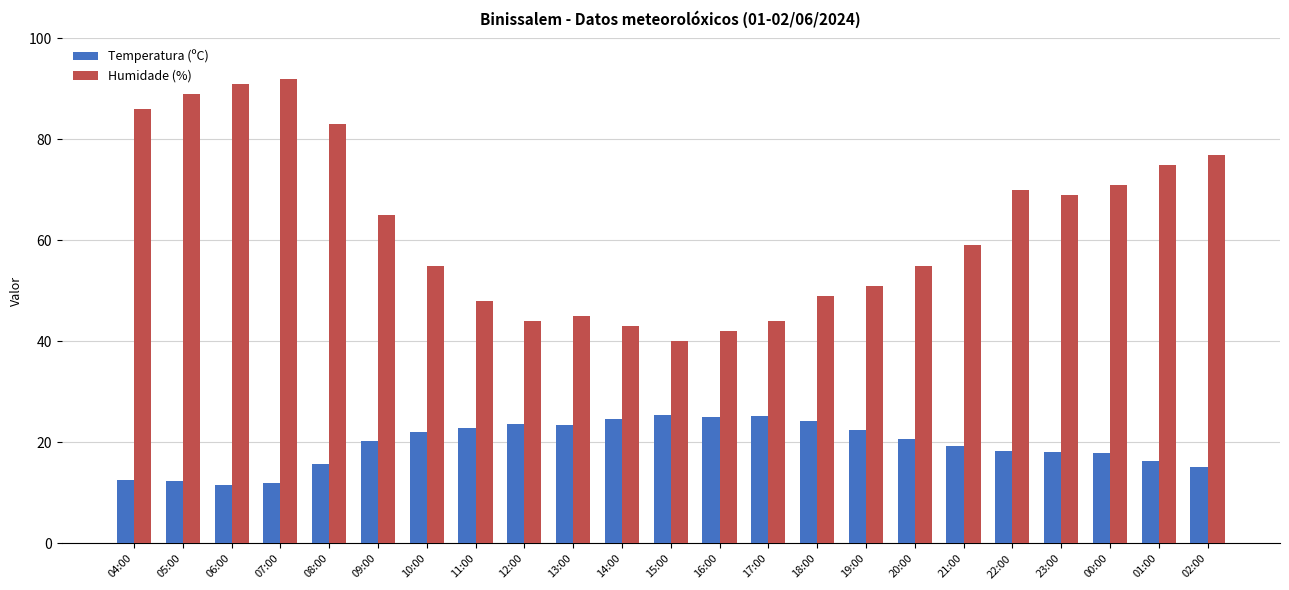

What is the sum of the Temperatura (ºC) values at 10:00 and 04:00?

34.5